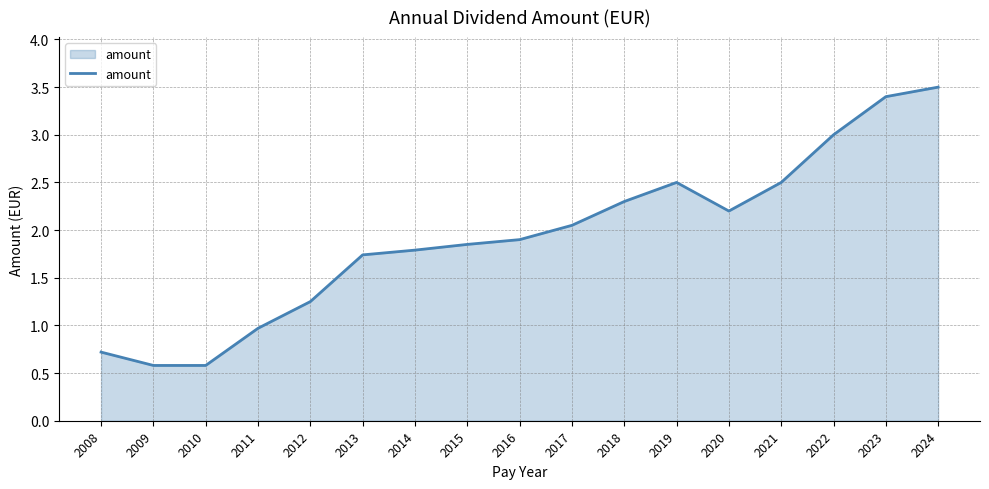

The chart shows a value of 0.6 at 2011. True or false?

False